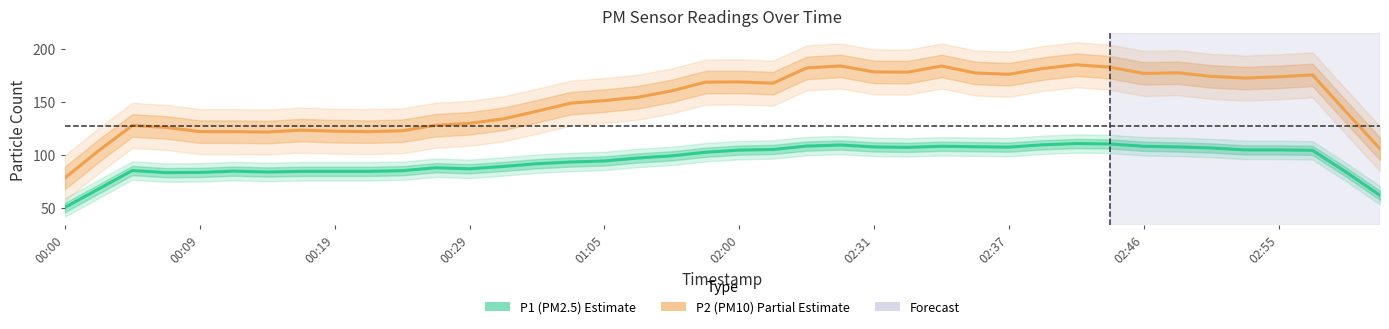

True or false: P2 and P1 cross at least once.

False